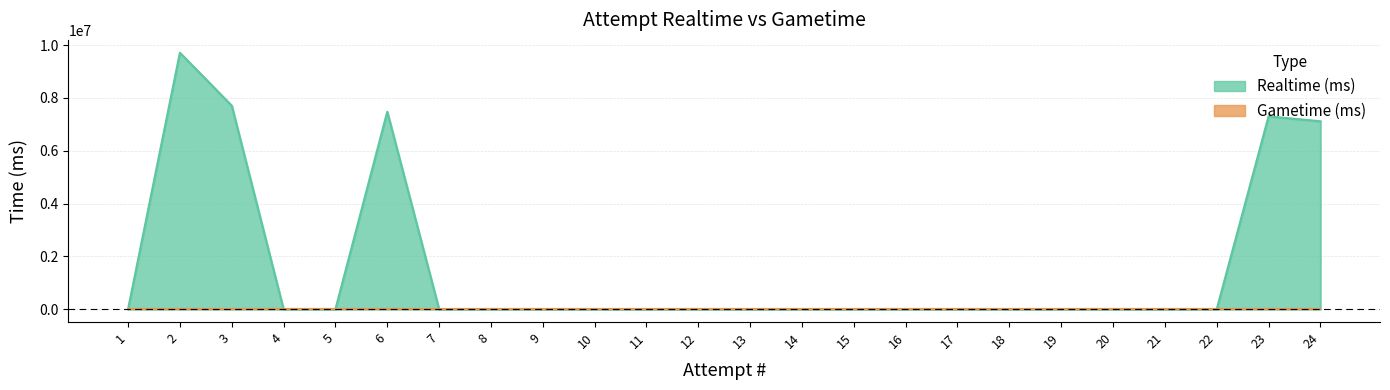

At which category does the chart reach its minimum across all series?

1